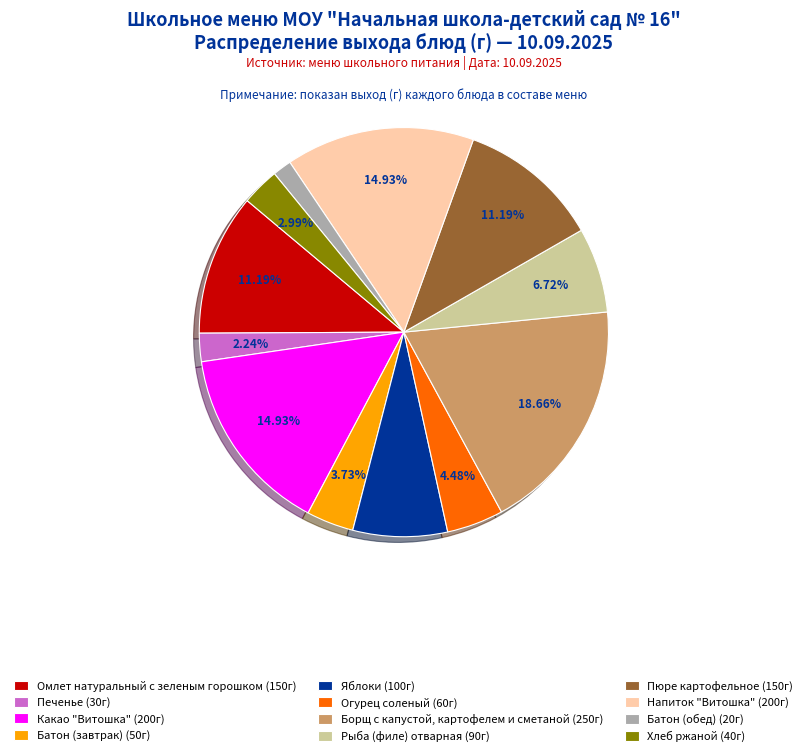

To the nearest percent, what is the combined percentage of Печенье and Батон (обед)?

4%